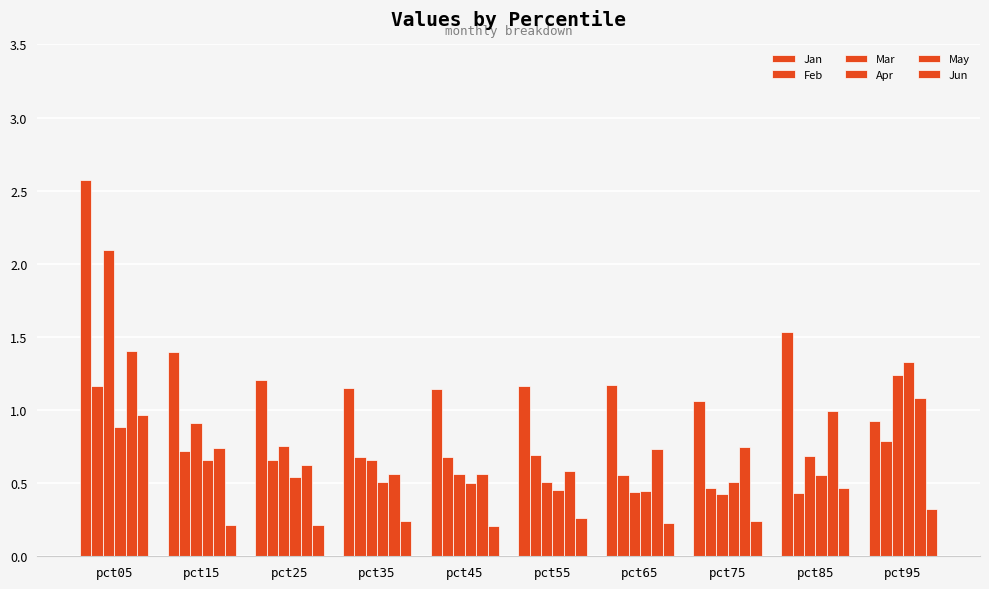

How many data points in Jan are above 1?

9